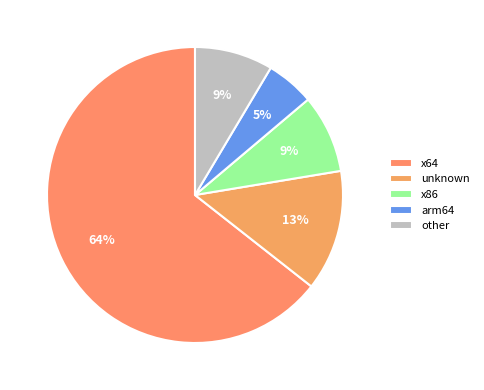

Which slice is the largest?

x64